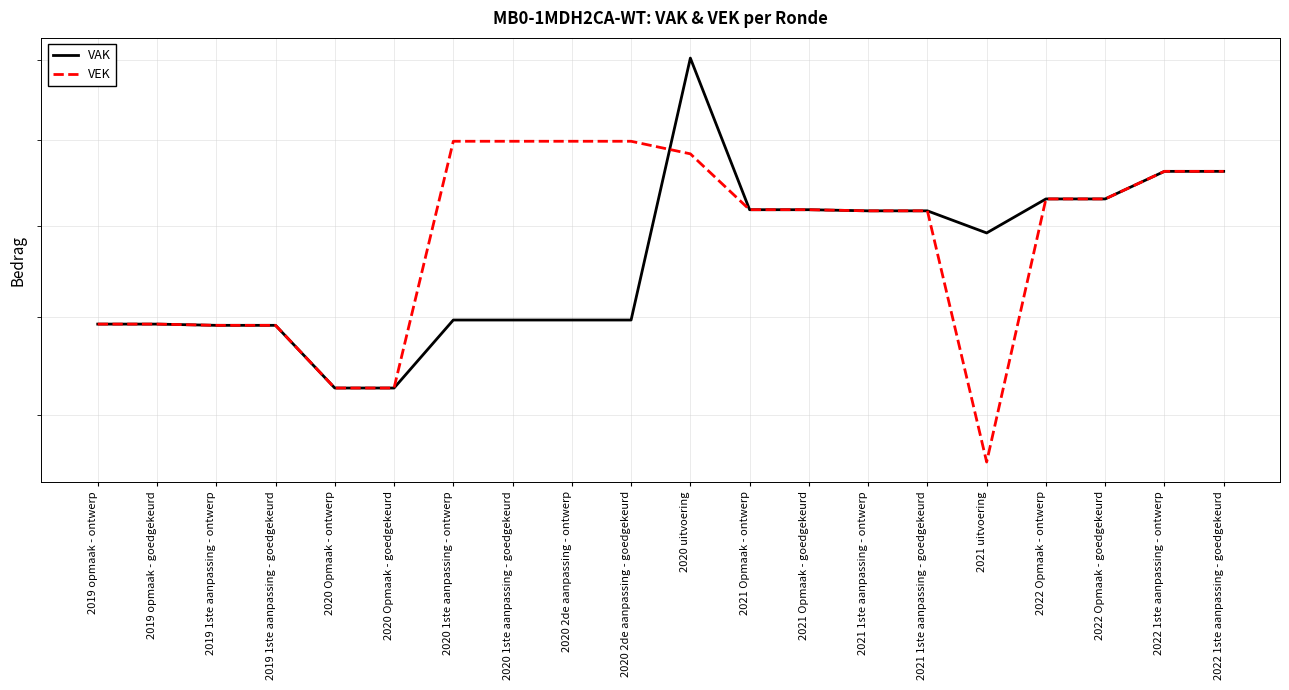

Rank the series by their maximum value, from lowest to highest.

VEK, VAK